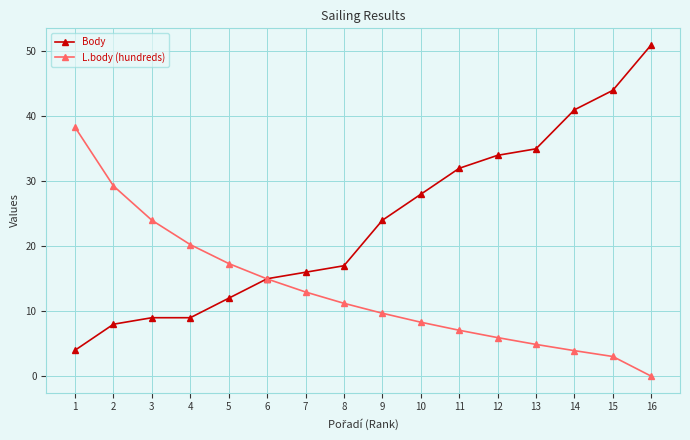

What is the sum of all Body values?

379.0